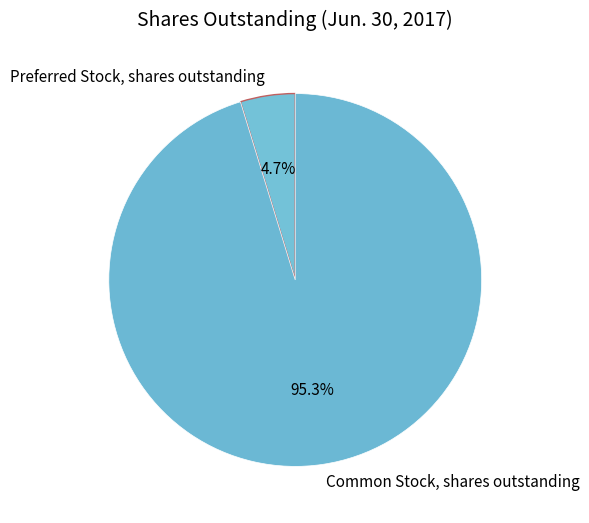

What portion of the pie excludes Common Stock, shares outstanding?

4.7%